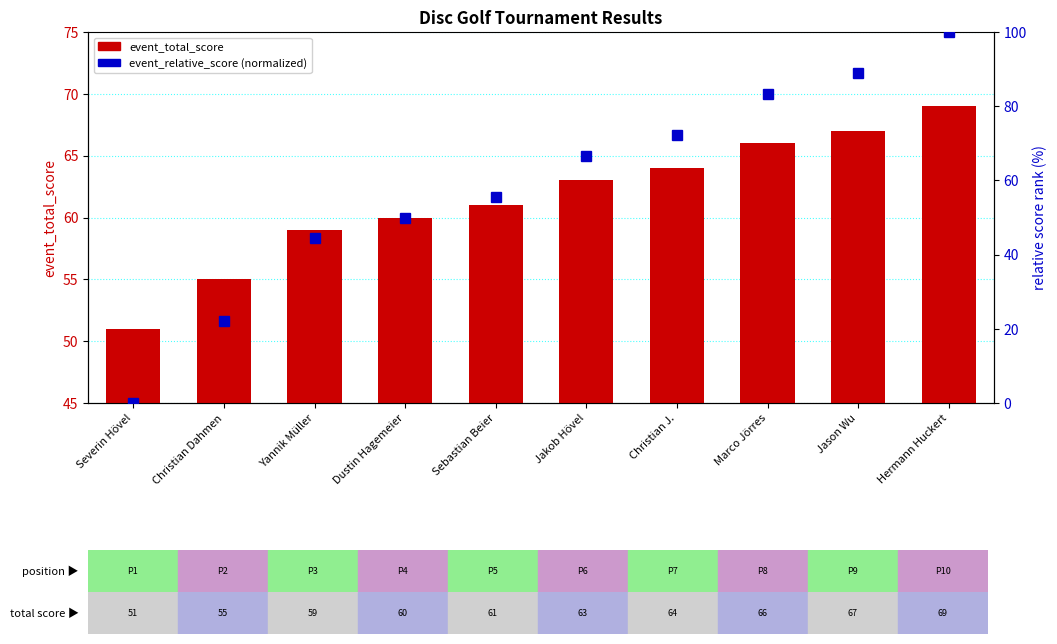

Is the value of percentile rank within the sample at Marco Jörres greater than the value of event_total_score at Christian J.?

Yes